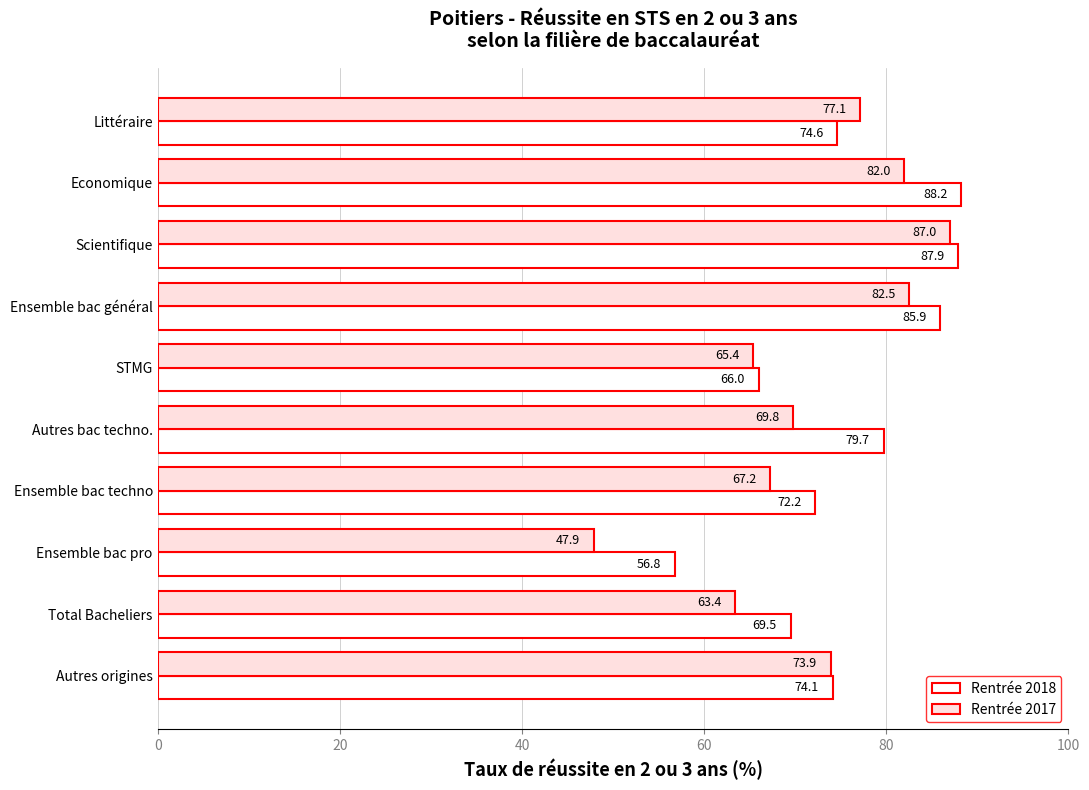

Which series has the widest spread of values?

Rentrée 2017